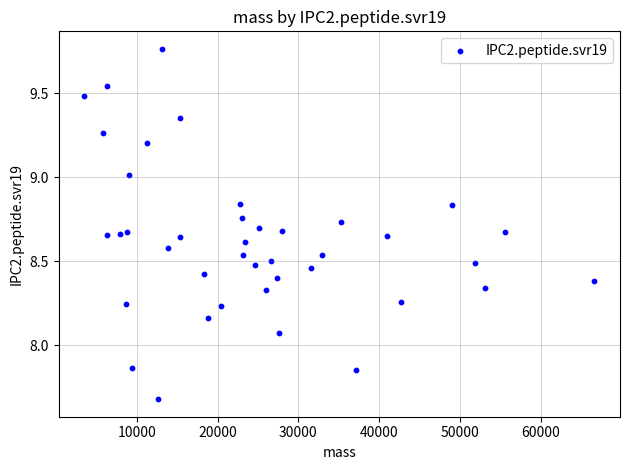

What is the range of X values (max minus min)?

63198.0